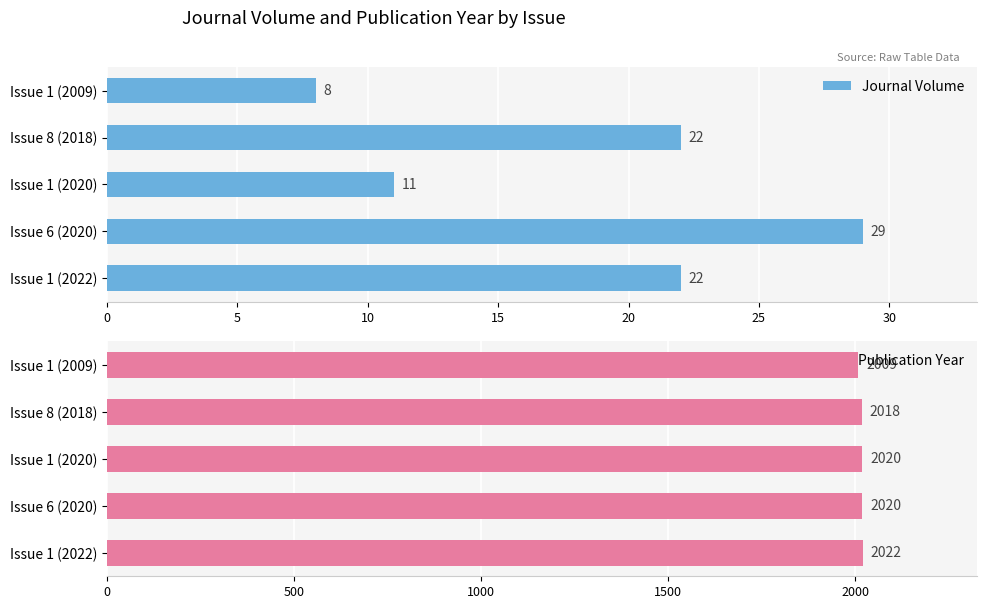

True or false: Publication Year has a value of 1173 at Issue 8 (2018).

False